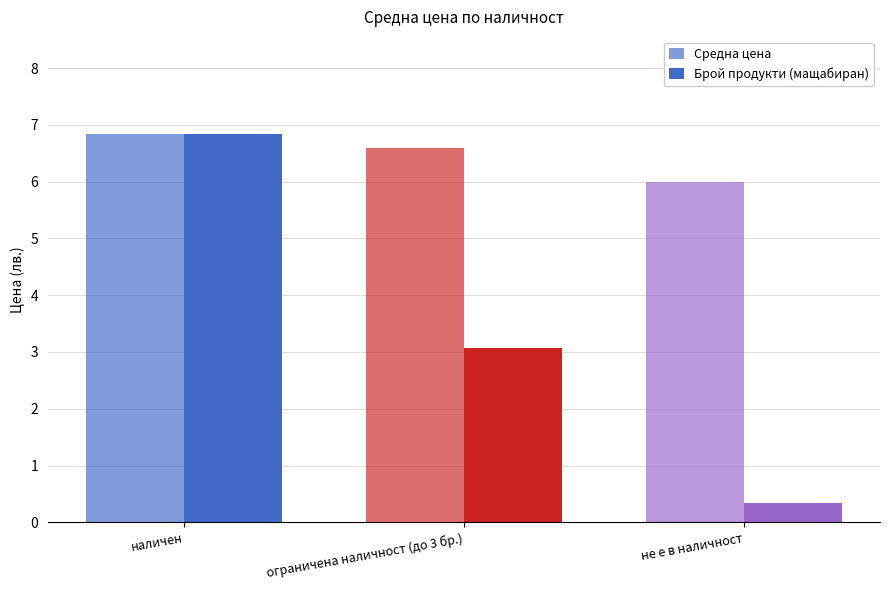

What is the maximum value shown in the chart?

6.8